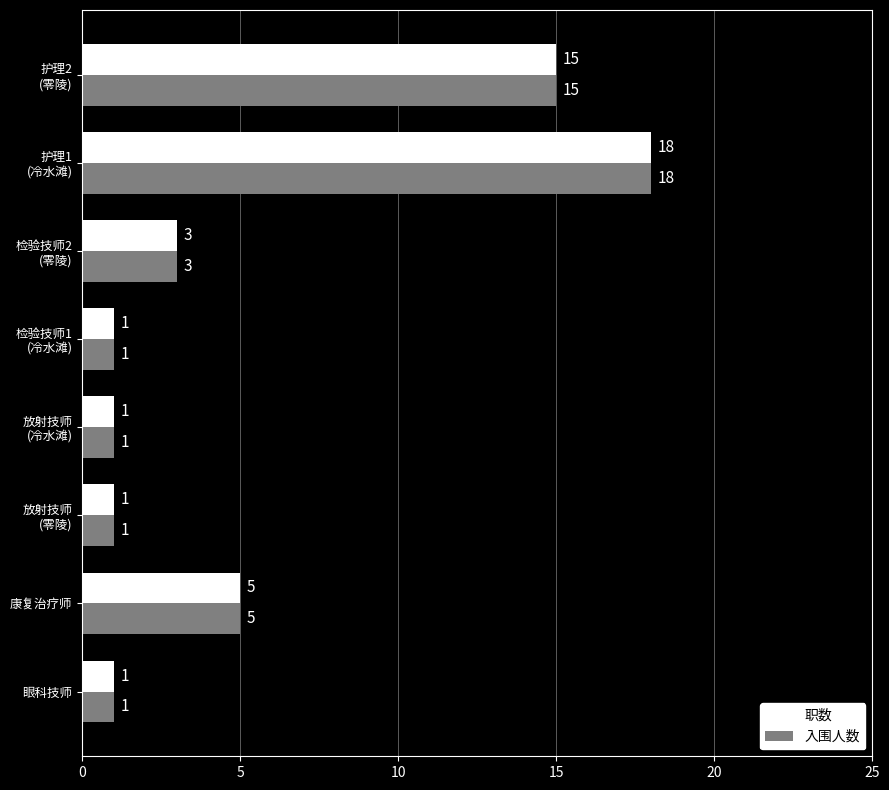

What are all the series names shown in the legend?

职数, 入围人数